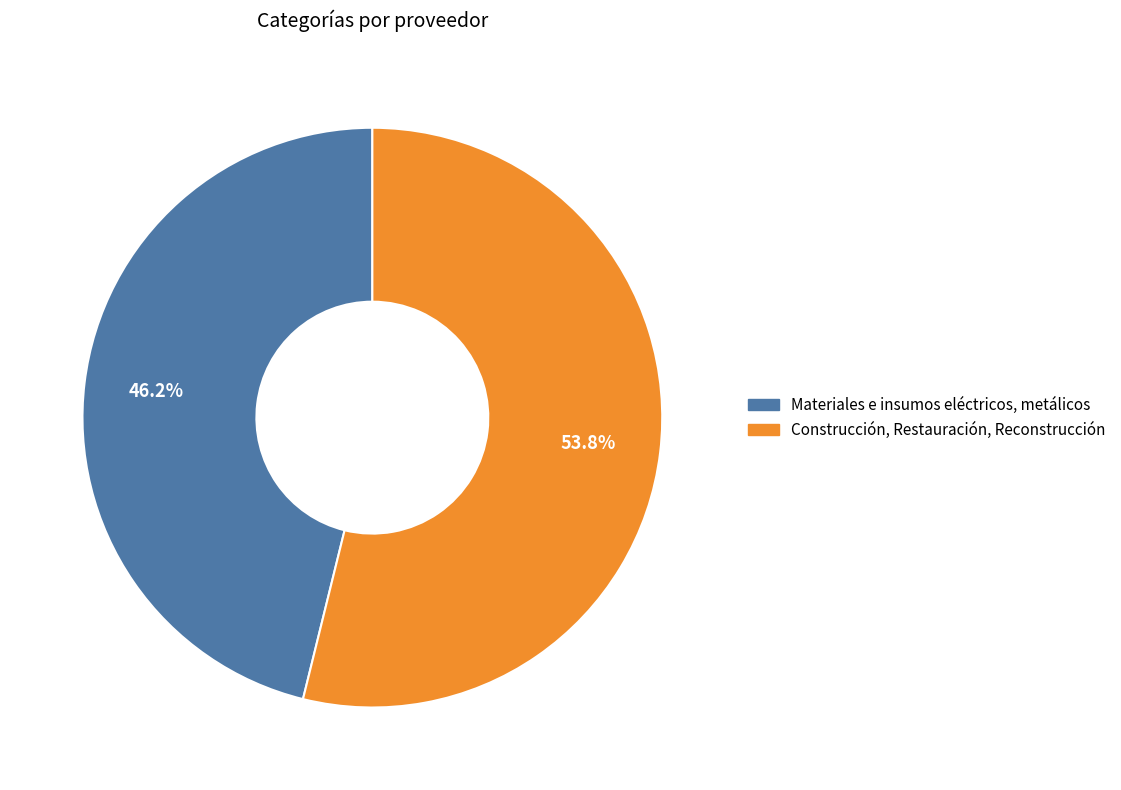

Is Materiales e insumos eléctricos, metálicos the majority of the pie?

No